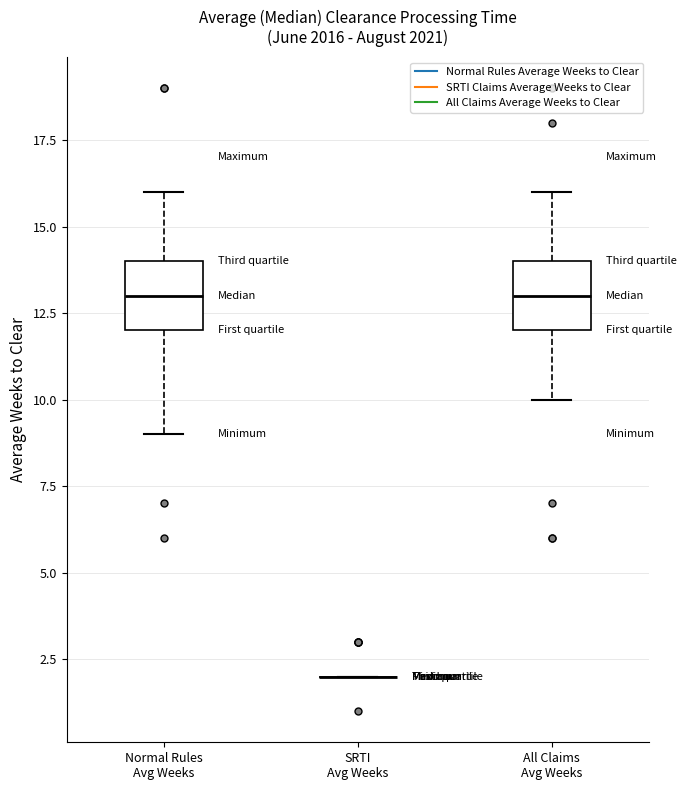

Reading left to right, transcribe this box plot: for each box, give where its median line is, the range the box spans, and where its two whiskers end, as read against the y-axis. The values are not printed on the chart, so give them approximately, as read against the axis.

Normal Rules Avg Weeks: median 13, box 12 to 14, whiskers 9 to 16
SRTI Avg Weeks: box collapsed to a line at 2, whiskers 2 to 2
All Claims Avg Weeks: median 13, box 12 to 14, whiskers 10 to 16